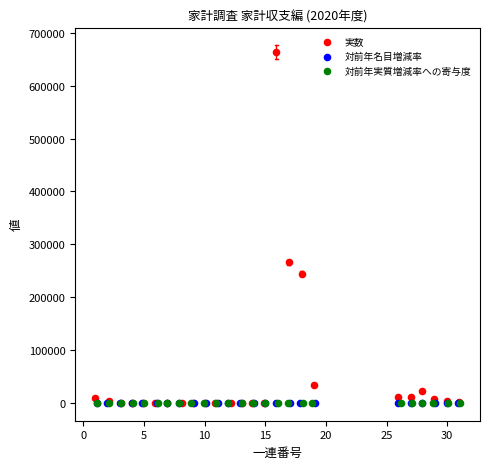

Which series contains the highest Y value?

実数